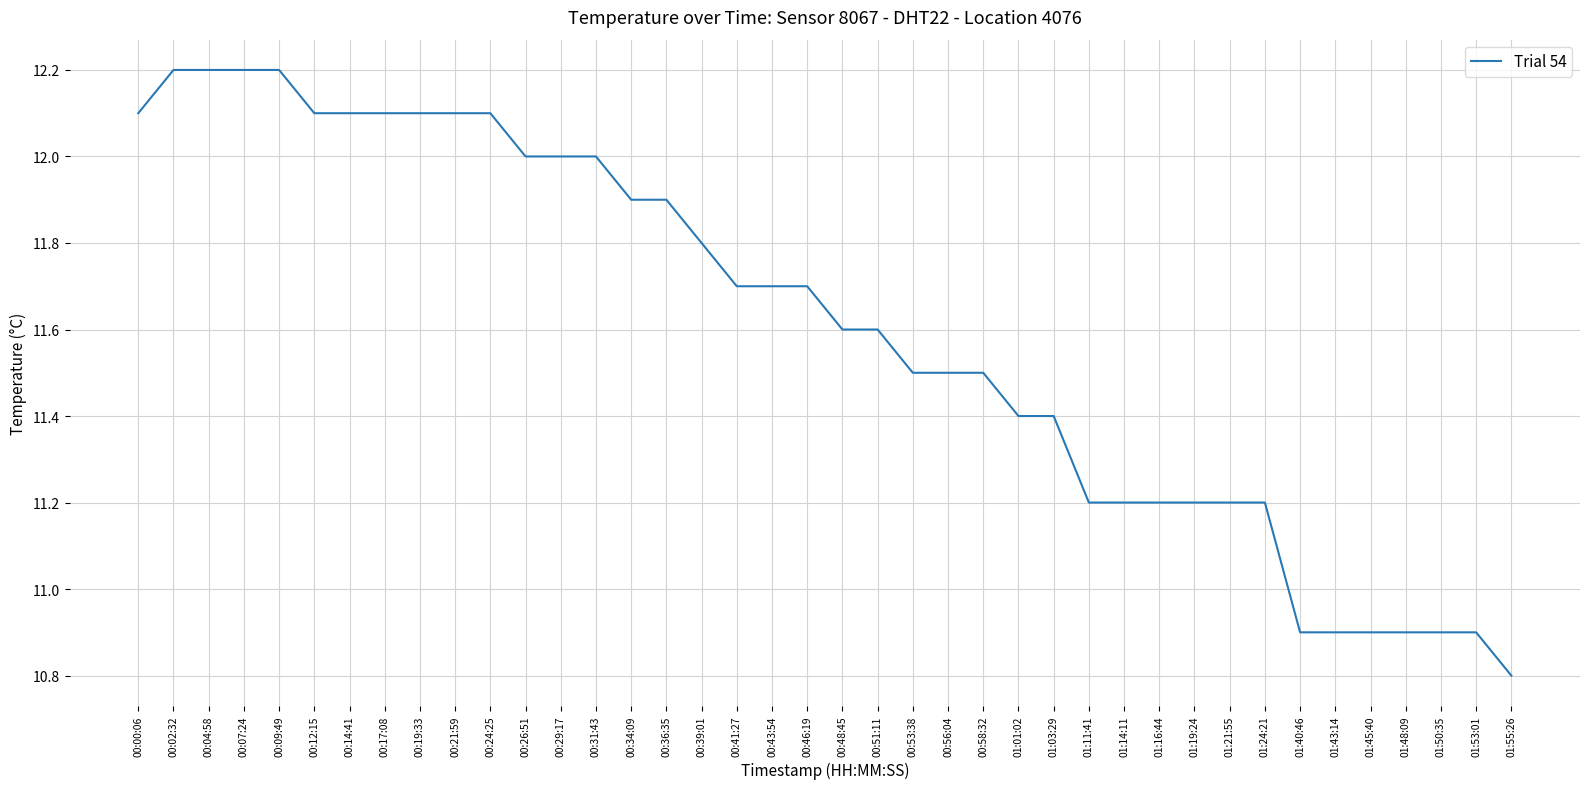

True or false: the data shows 5.8 at 00:07:24.

False